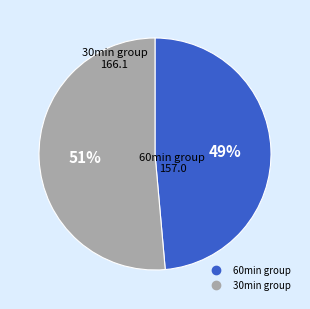

Does any single category account for the majority?

Yes